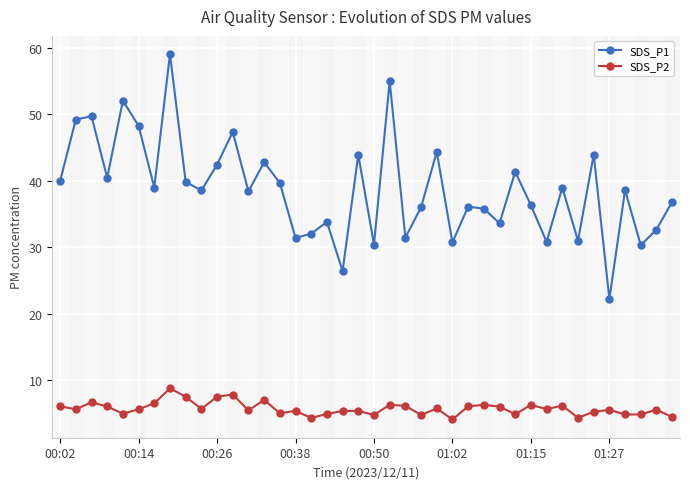

What is the sum of all SDS_P2 values?

230.0